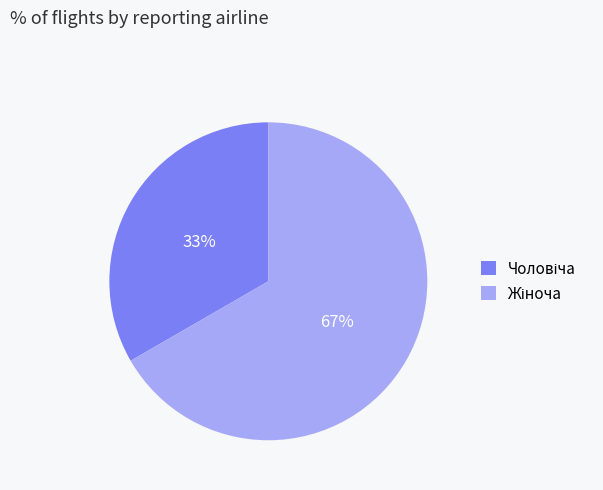

To the nearest percent, what is the average slice percentage?

50%